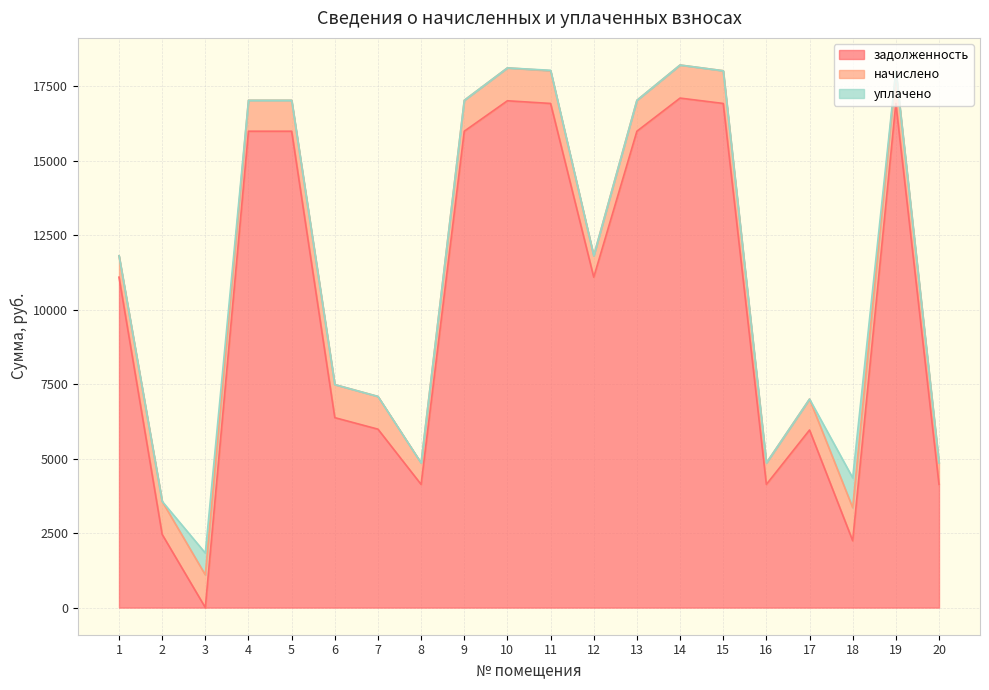

List the series in order of their peak value, highest first.

задолженность, начислено, уплачено